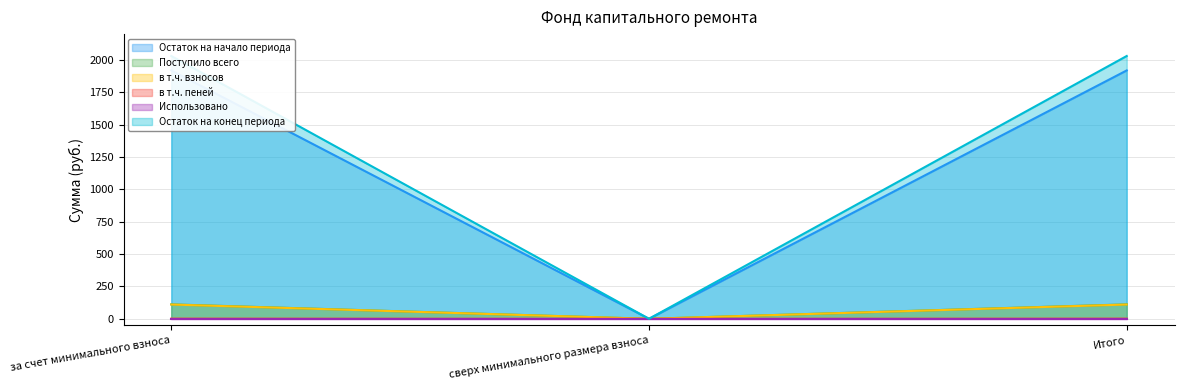

What is the total value across all series at за счет минимального взноса?

4173.2